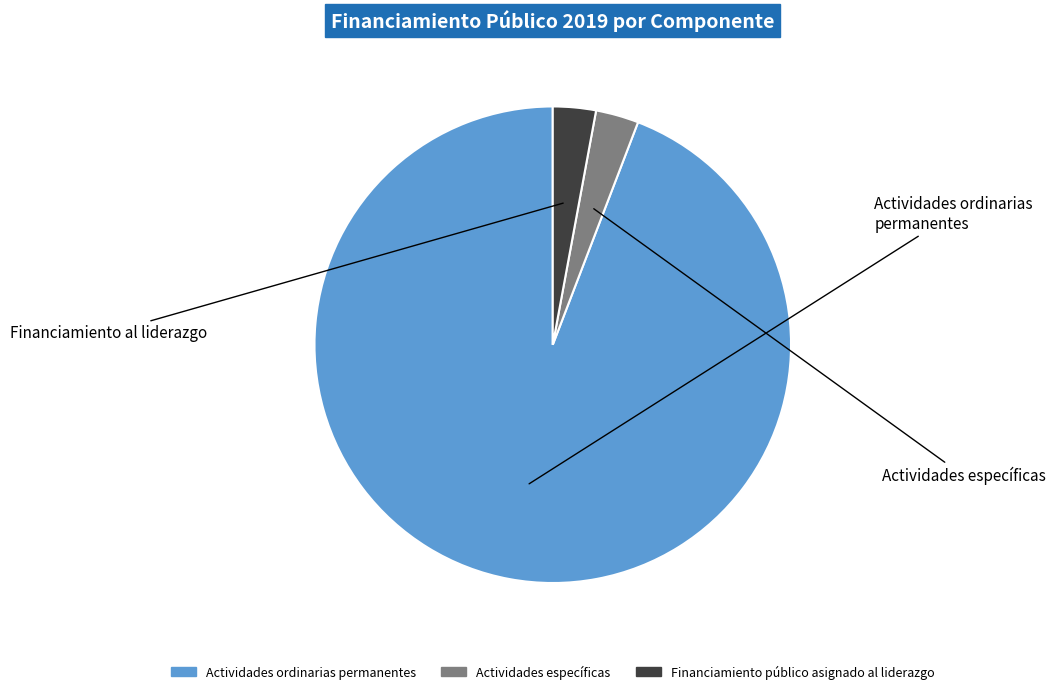

Which category accounts for the majority?

Actividades ordinarias permanentes